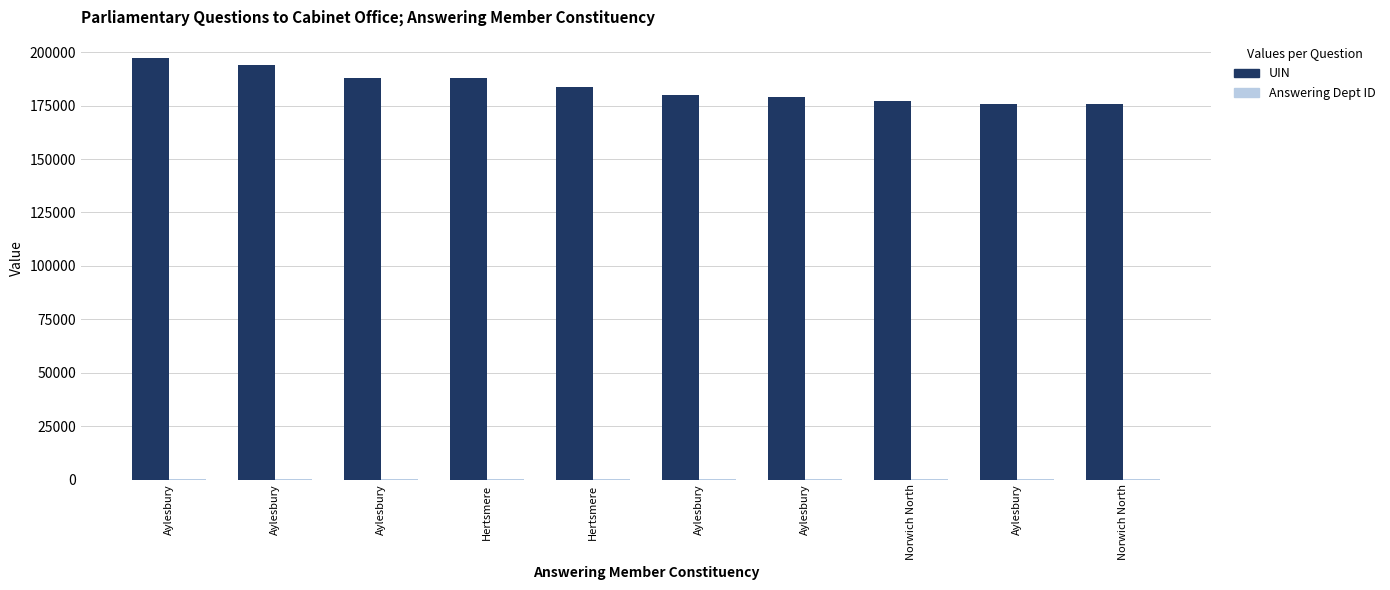

How many distinct data groups are displayed?

2